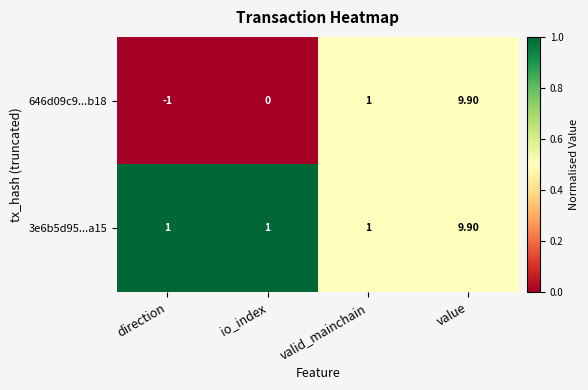

List the labels in order of 646d09c9...b18 value, smallest first.

direction, io_index, valid_mainchain, value